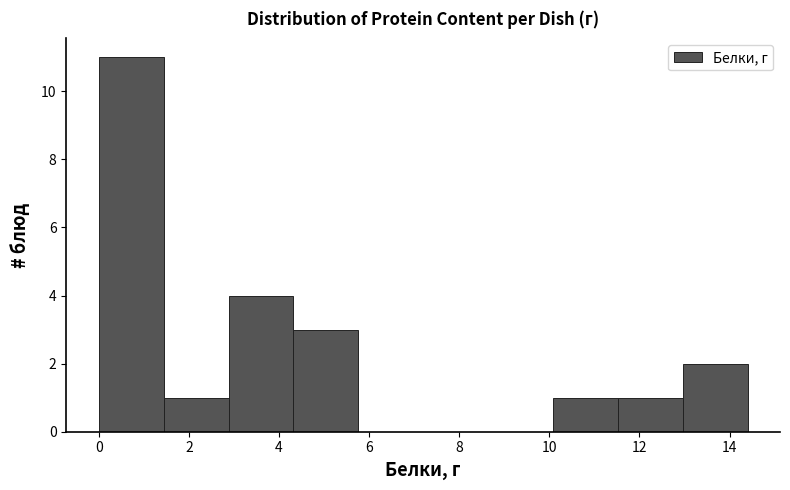

Over which range of the x-axis is the bar tallest?

0.00 to 1.44